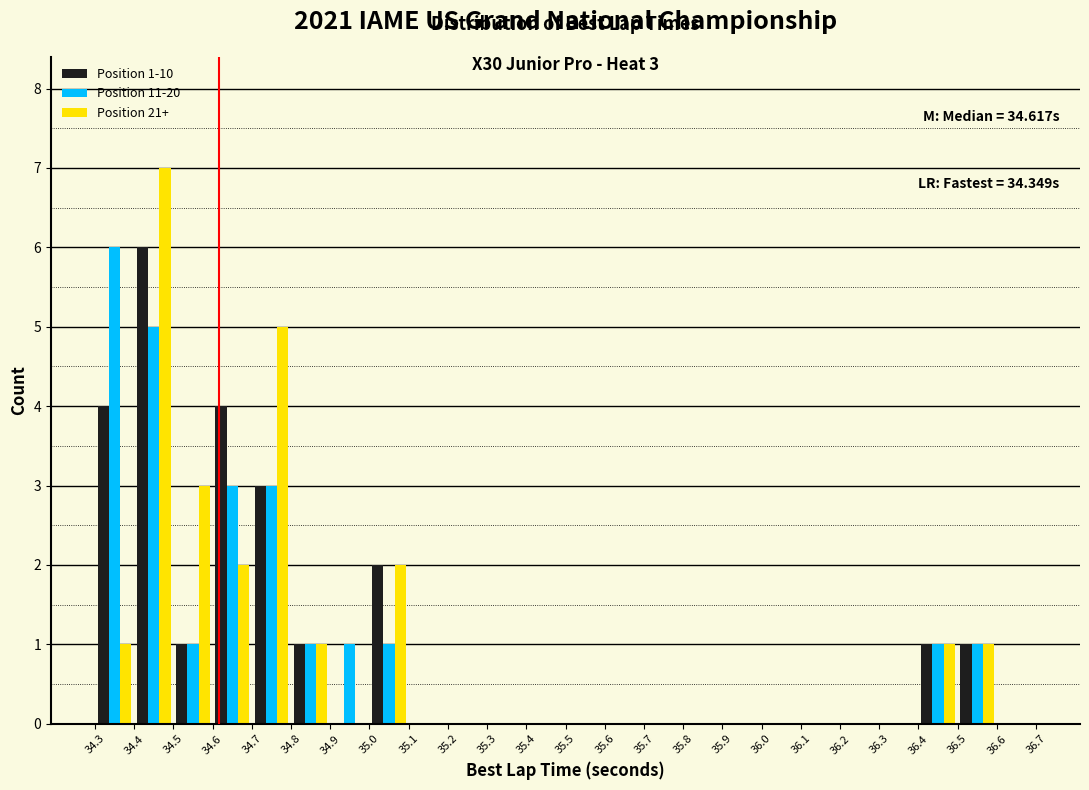

In the Position 11-20 series, which range on the x-axis has the tallest bar?

34.3 to 34.4